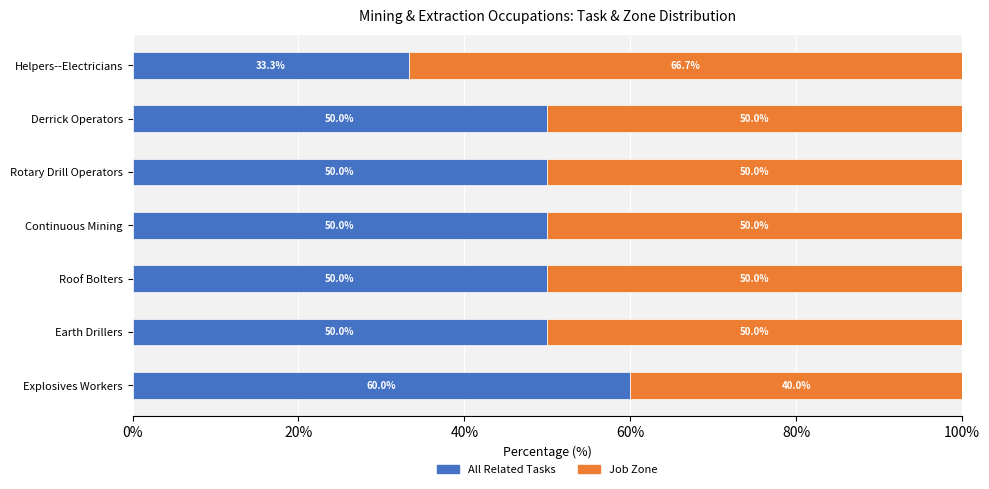

What is the lowest value of the All Related Tasks series?

33.3